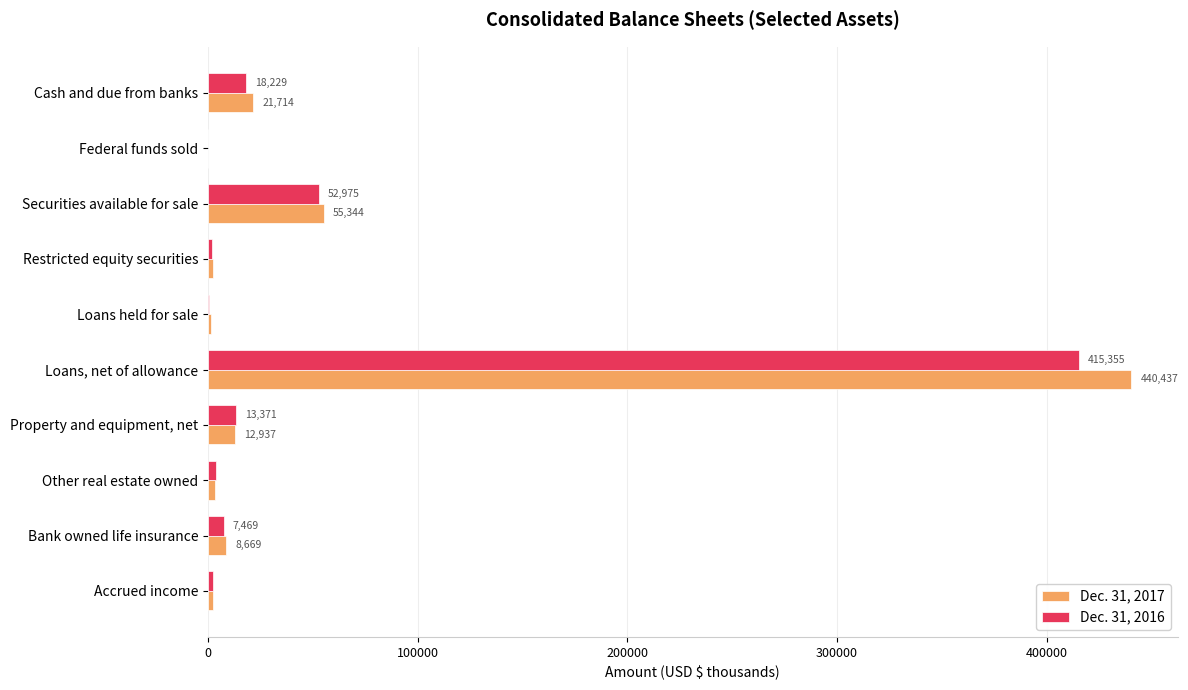

What is the sum of the Dec. 31, 2017 values at Property and equipment, net and Loans held for sale?

14524